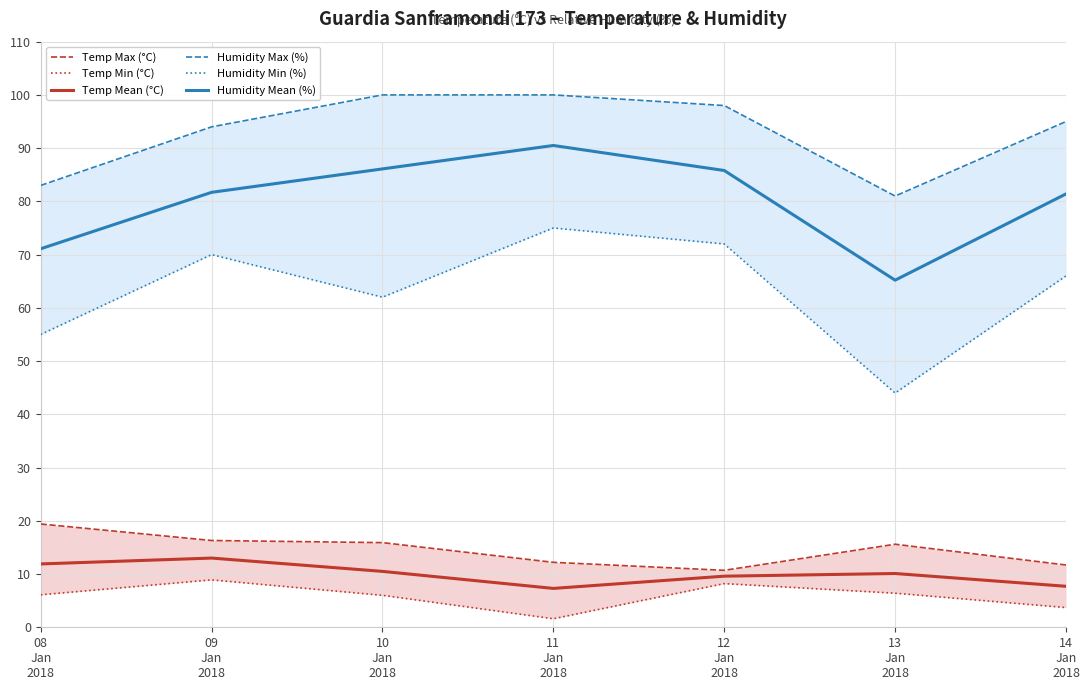

True or false: Temp Mean (°C) has a value of 5.5 at 12
Jan
2018.

False